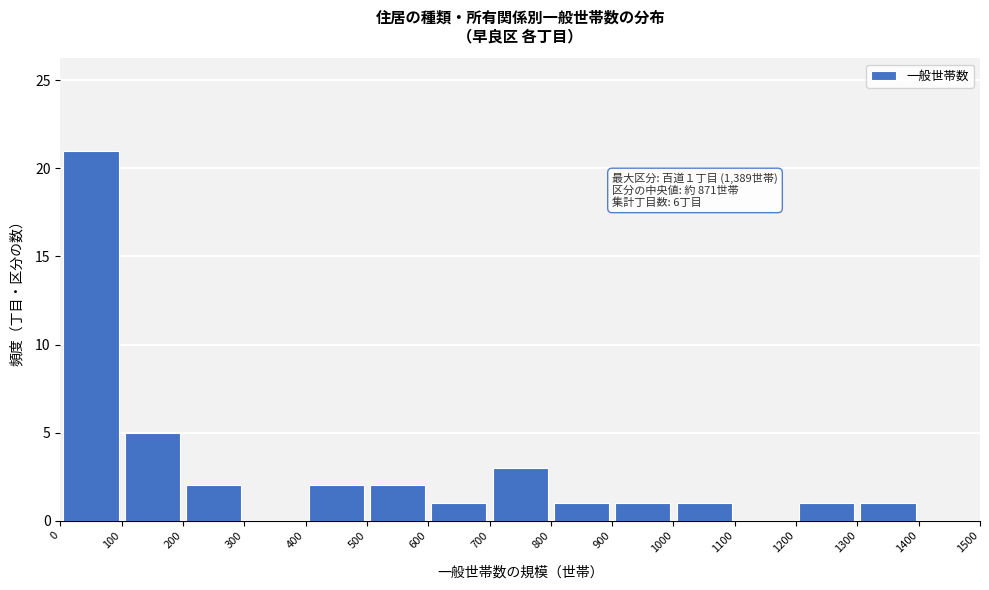

Which range on the x-axis has the tallest bar?

0 to 100